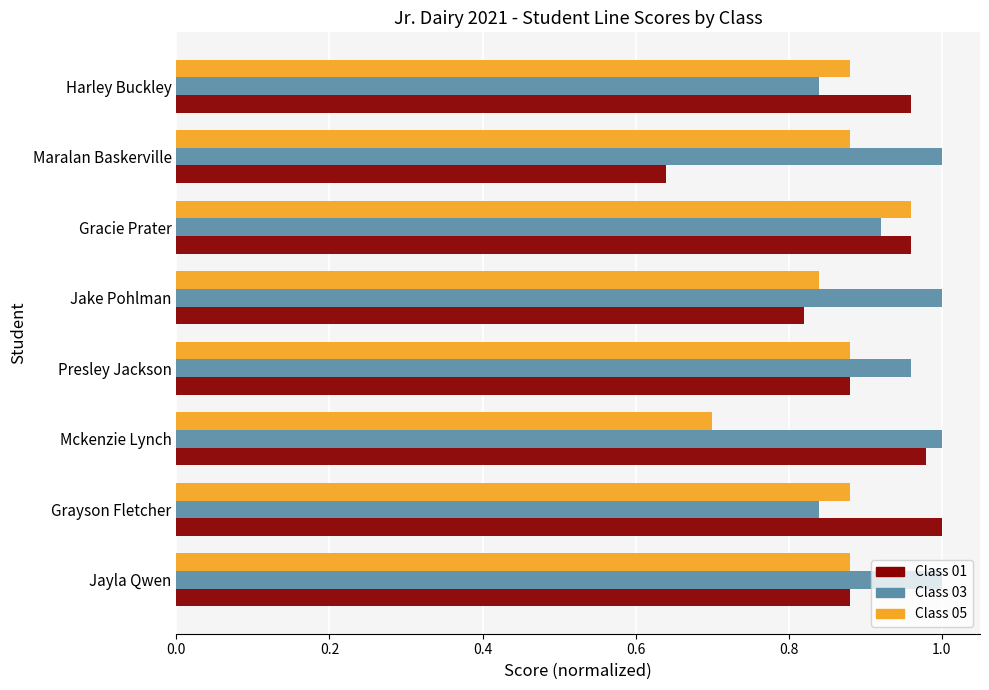

What is the sum of the Class 05 values at Jake Pohlman and Maralan Baskerville?

1.7